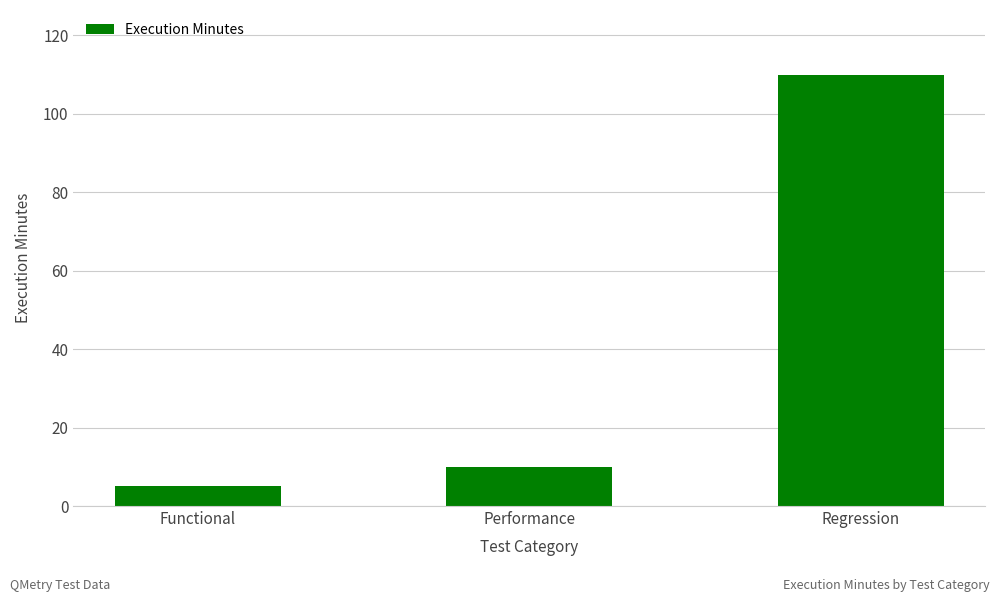

What is the difference between the values at Performance and Functional?

5